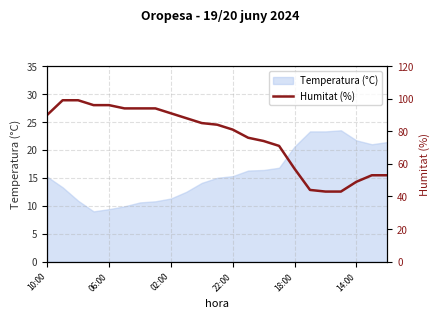

What is the label of the 17th point from the right?

6